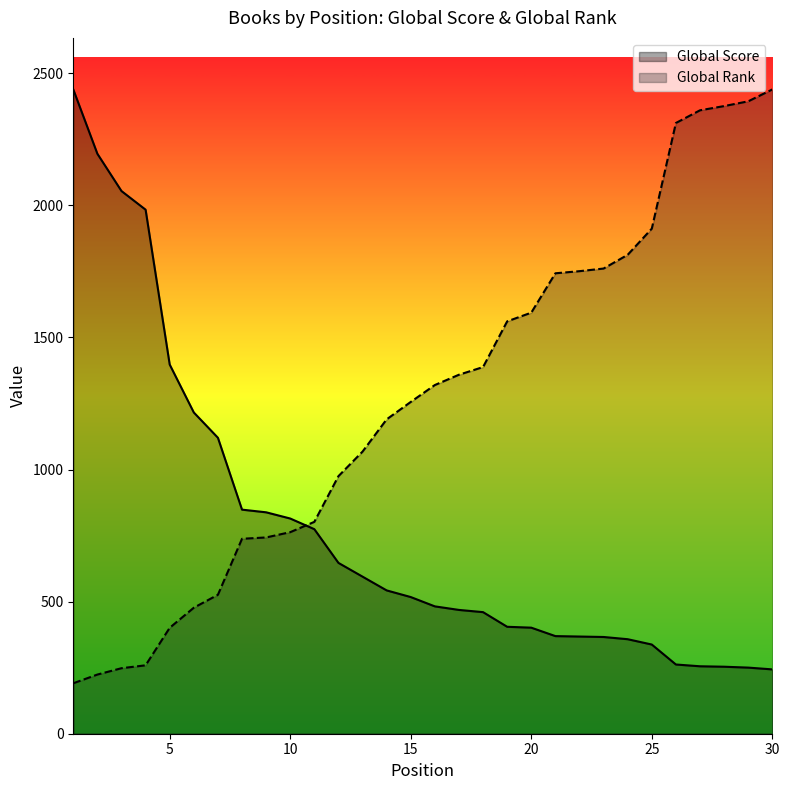

After their last crossing, which series has the higher values: Global Score or Global Rank?

Global Rank